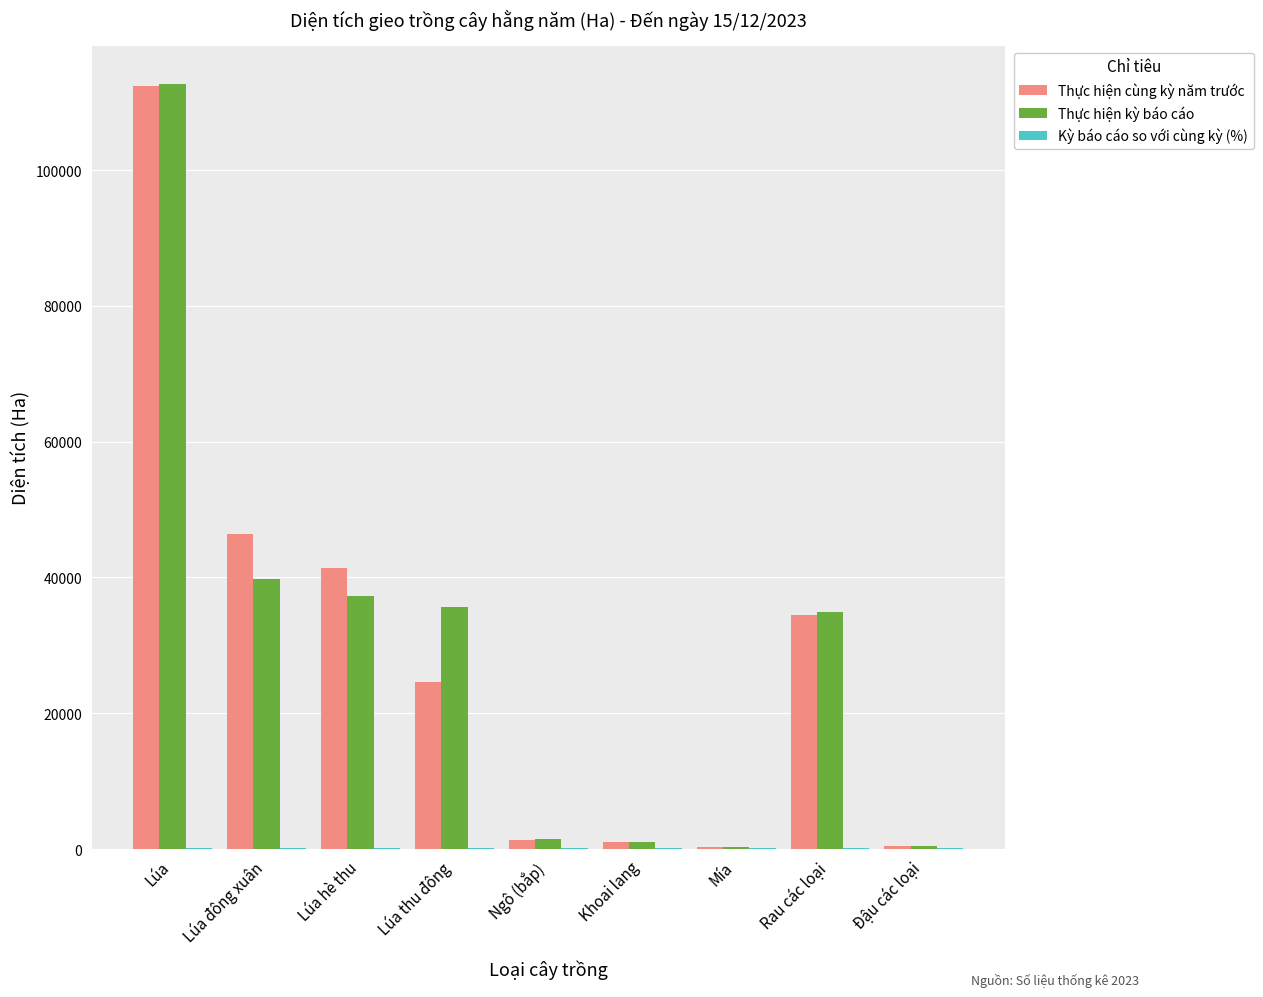

At which category is the sum across all series the highest?

Lúa